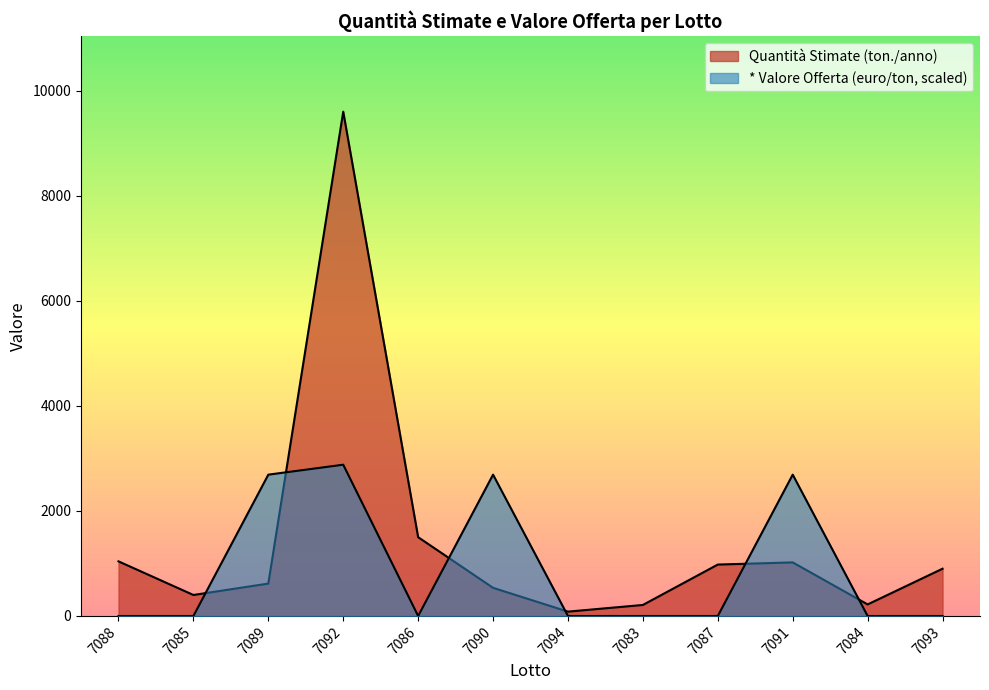

At how many categories does at least one series exceed 292?

9